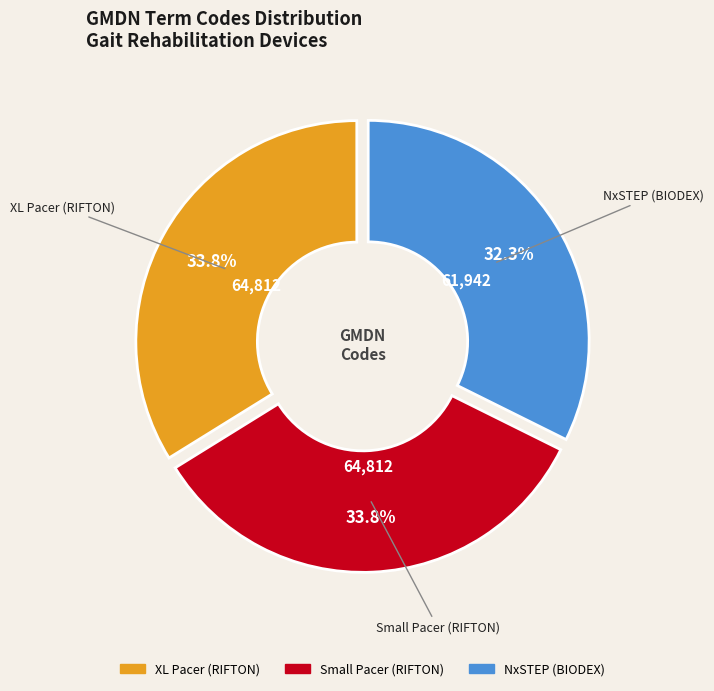

Between Small Pacer (RIFTON) and NxSTEP (BIODEX), which is larger?

Small Pacer (RIFTON)